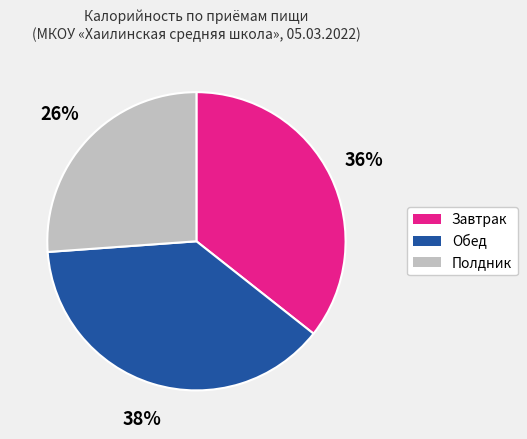

To the nearest percent, what is the difference between the largest and smallest slice percentages?

12%